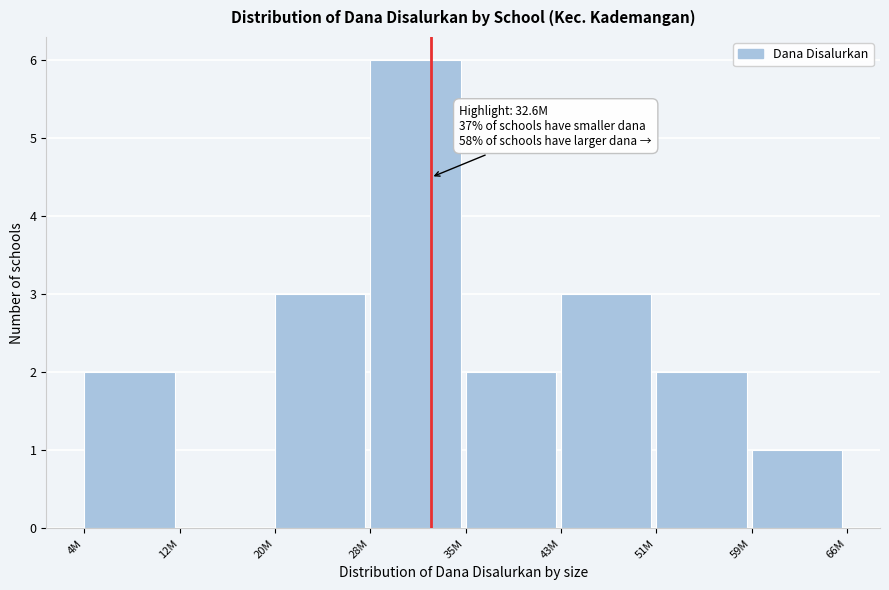

Reading left to right, what are all the values shown in this chart?

4M=2	12M=0	20M=3	28M=6	35M=2	43M=3	51M=2	59M=1